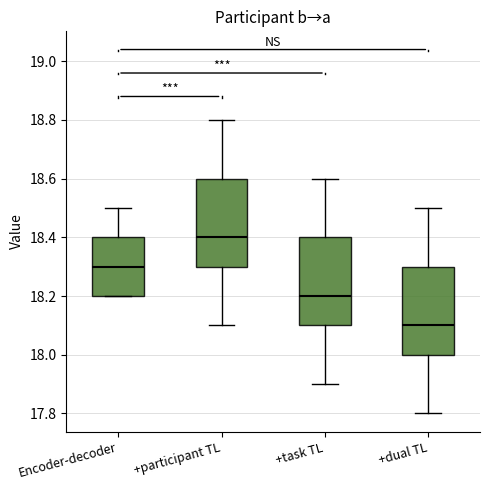

Reading left to right, transcribe this box plot: for each box, give where its median line is, the range the box spans, and where its two whiskers end, as read against the y-axis. The values are not printed on the chart, so give them approximately, as read against the axis.

Encoder-decoder: median 18.3, box 18.2 to 18.4, whiskers 18.2 to 18.5
+participant TL: median 18.4, box 18.3 to 18.6, whiskers 18.1 to 18.8
+task TL: median 18.2, box 18.1 to 18.4, whiskers 17.9 to 18.6
+dual TL: median 18.1, box 18.0 to 18.3, whiskers 17.8 to 18.5